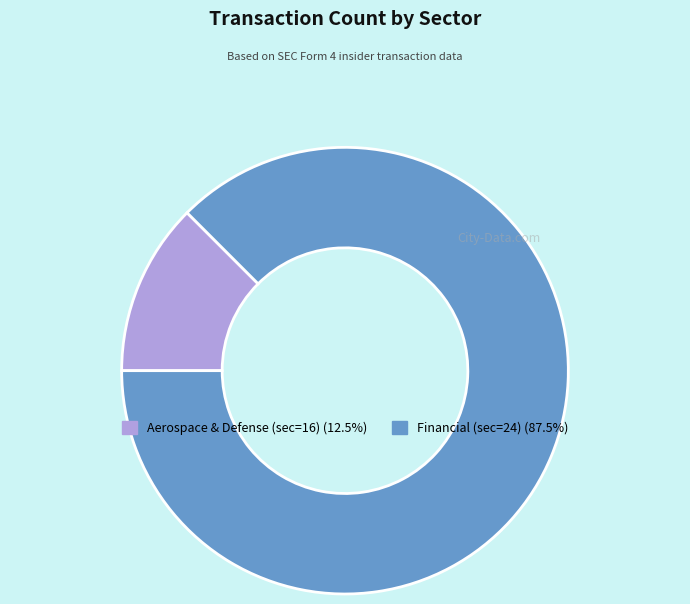

How many segments does this pie chart have?

2